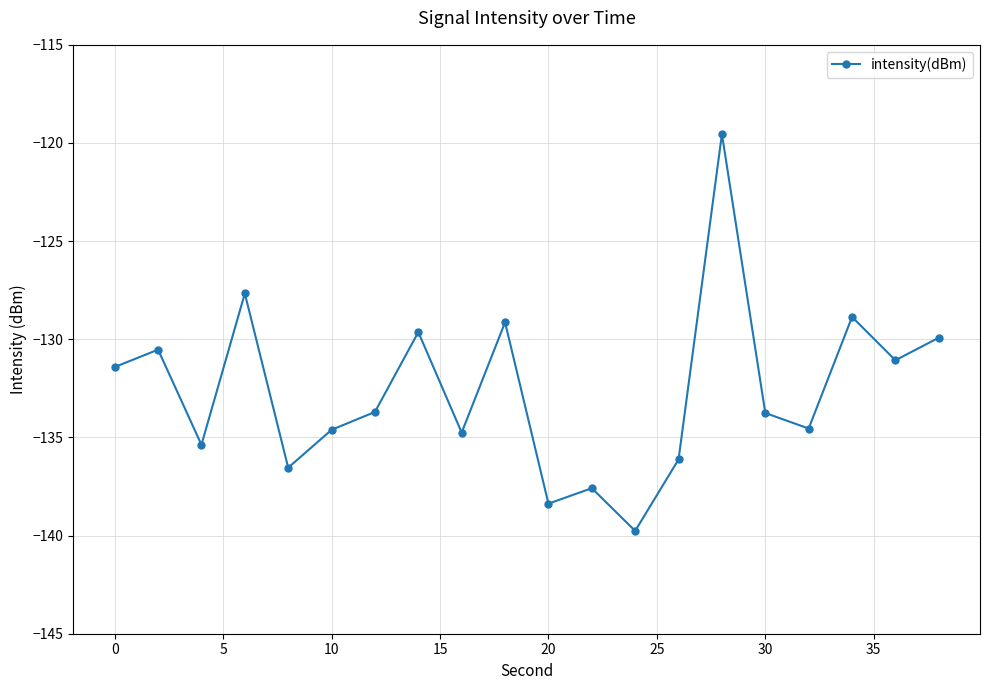

Count the number of values greater than -133.

9